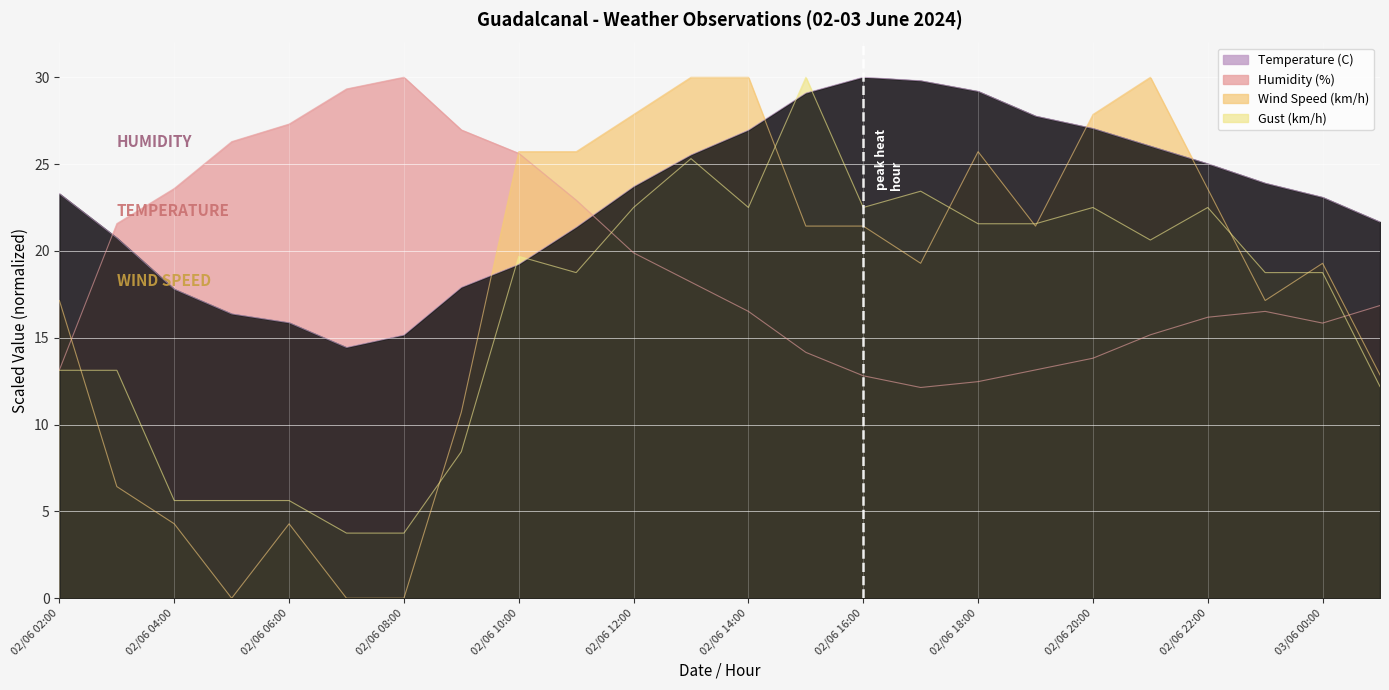

Between 02/06 02:00 and 02/06 22:00, which series saw the biggest shift?

Gust (km/h)